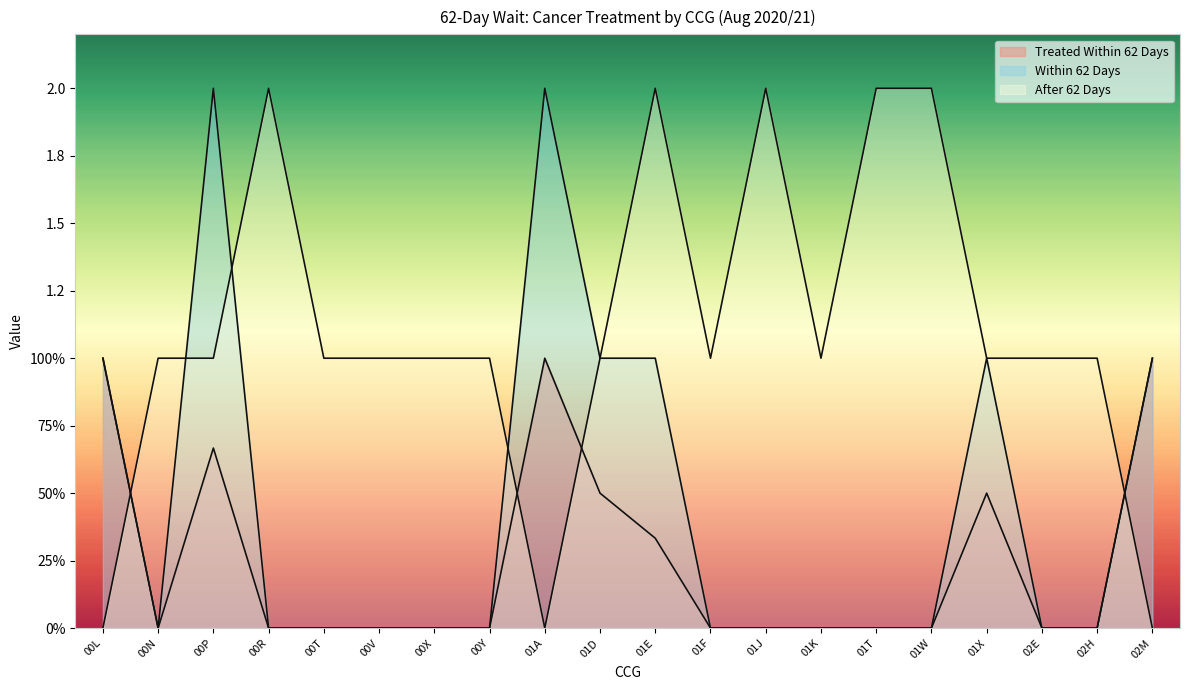

How many values in the After 62 Days series are below 1?

3